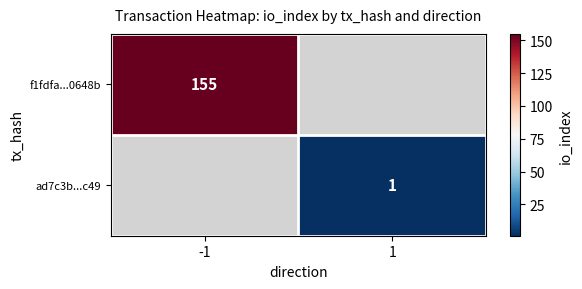

Is the value of ad7c3b...c49 at 1 greater than the value of f1fdfa...0648b at -1?

No